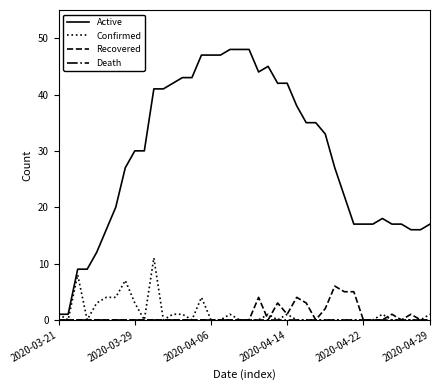

Which series has the widest spread of values?

Active